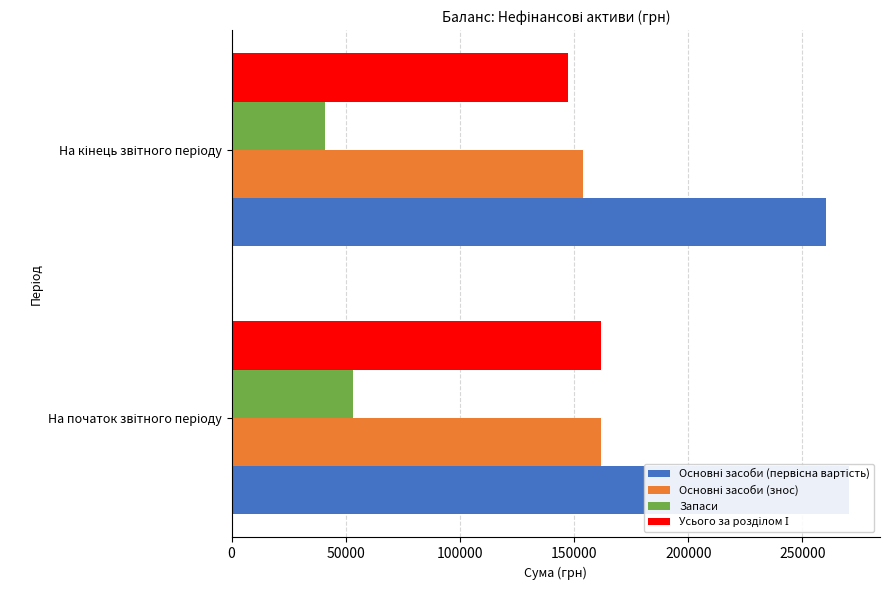

At how many categories does at least one series exceed 220166?

2